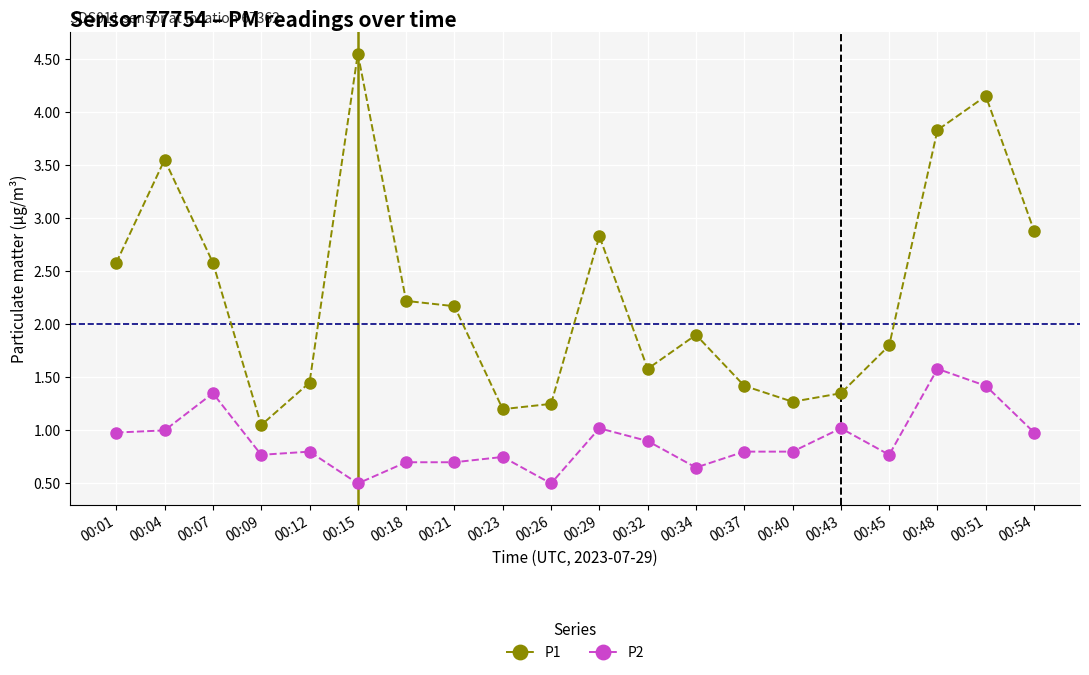

Where is the first local maximum for P1?

00:04